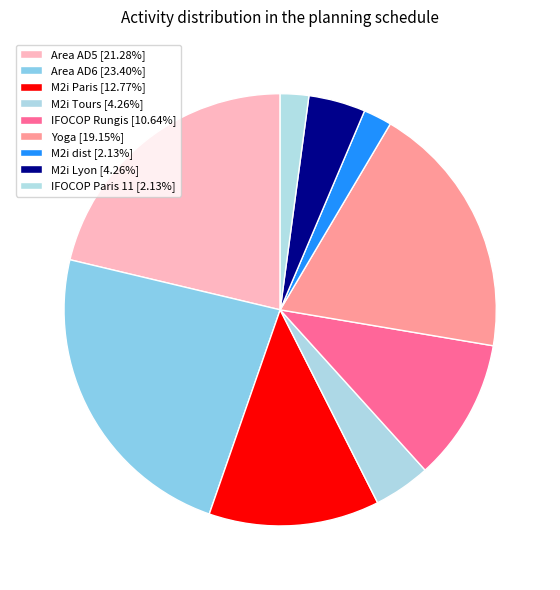

True or false: Yoga accounts for 34% of the total.

False